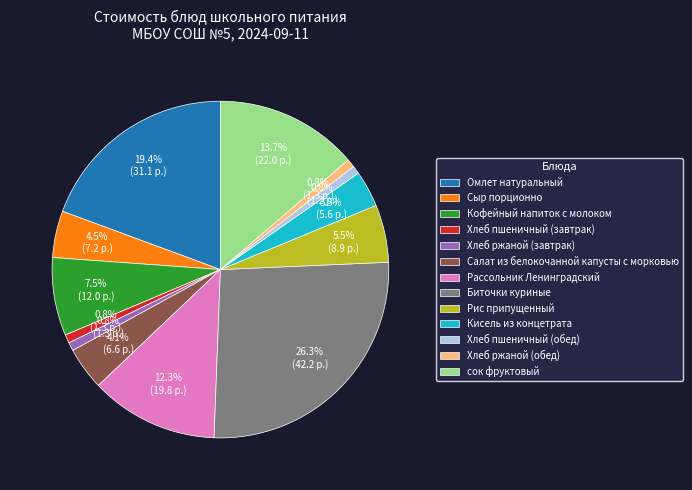

Does any single category account for the majority?

No